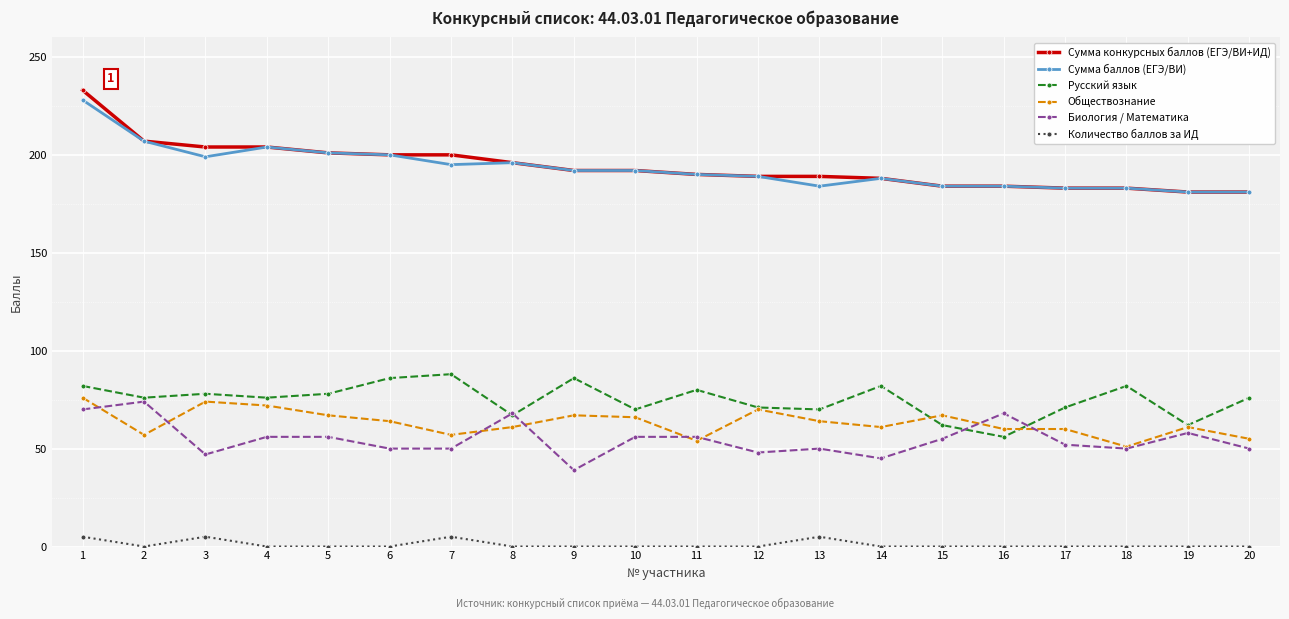

The value of Русский язык at 3 is 118. True or false?

False